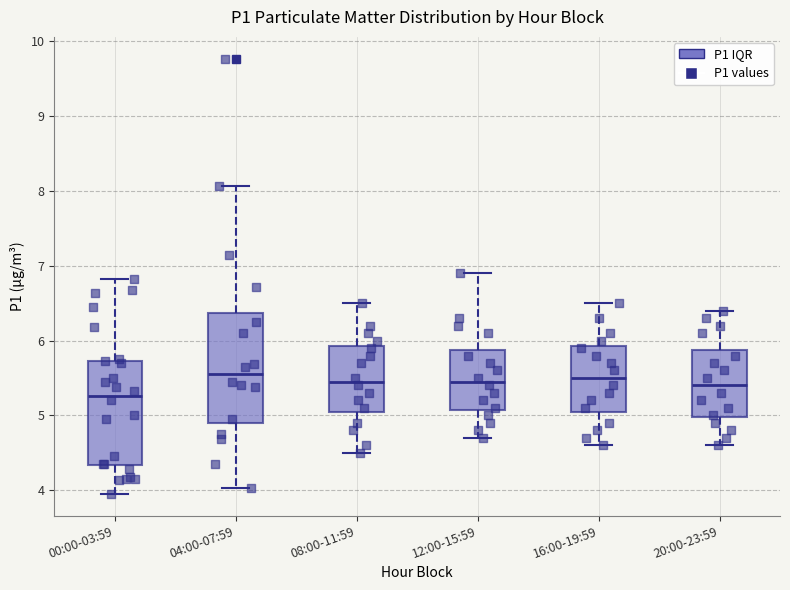

Where does the lower whisker of the box for 00:00-03:59 end on the y-axis? The values are not printed on the chart, so give them approximately, as read against the axis.

4.0